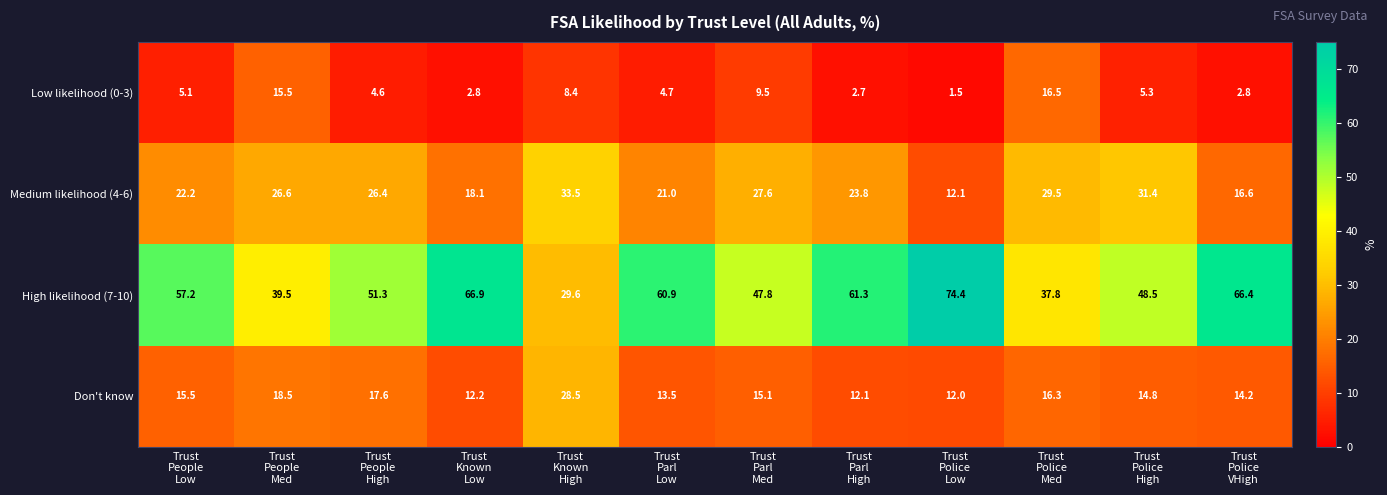

List the series in order of their peak value, highest first.

High likelihood (7-10), Medium likelihood (4-6), Don't know, Low likelihood (0-3)